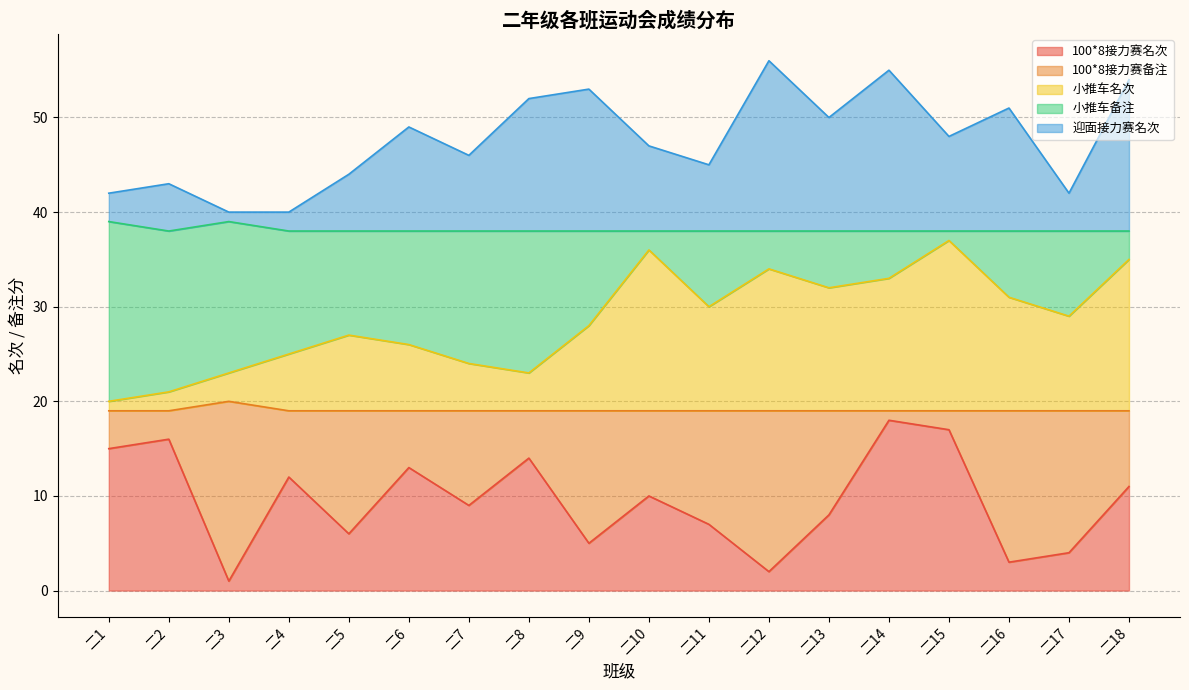

How many values in the 迎面接力赛名次 series exceed 48?

8